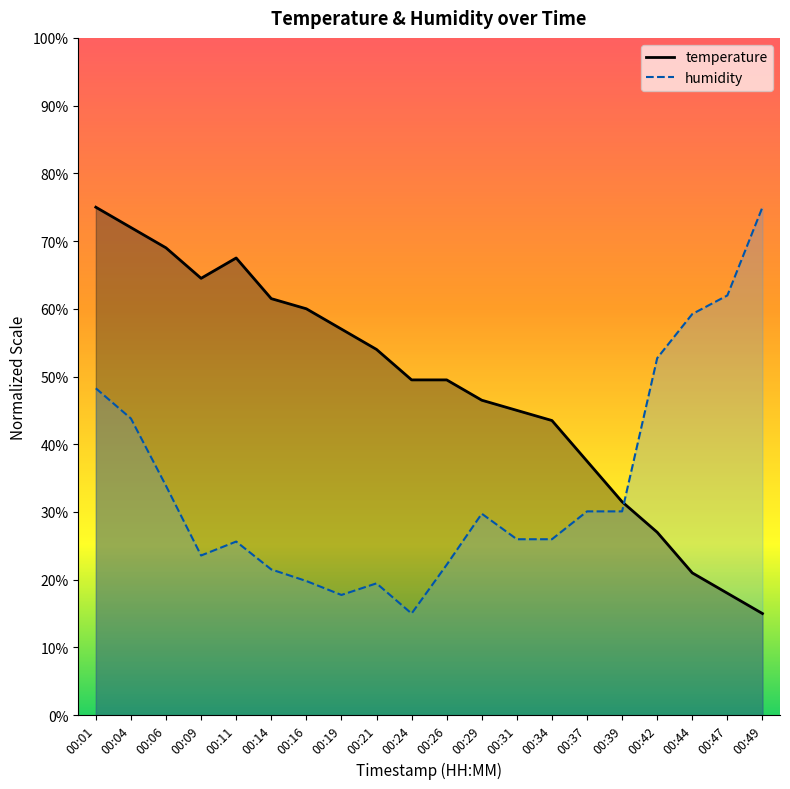

What are all the series names shown in the legend?

temperature, humidity